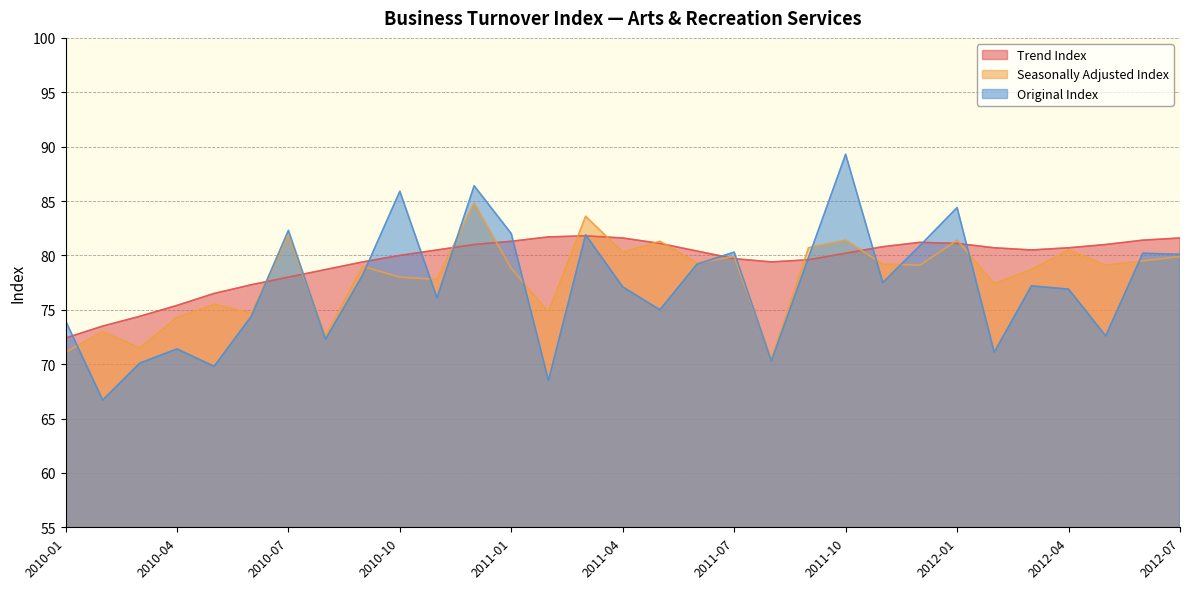

What is the sum of the Seasonally Adjusted Index values at 2011-05 and 2011-10?

162.7